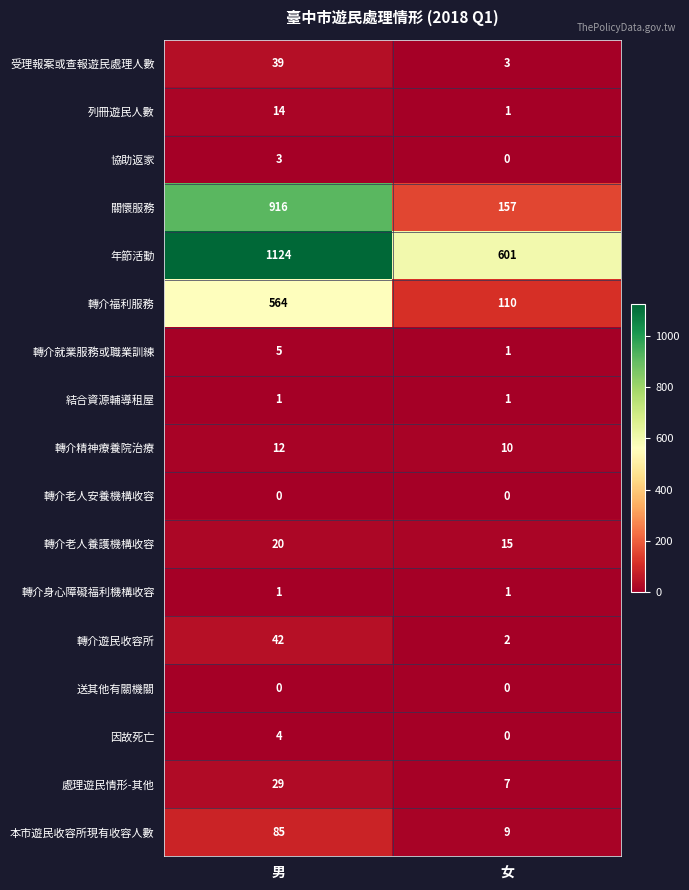

At which category is the sum across all series the highest?

男